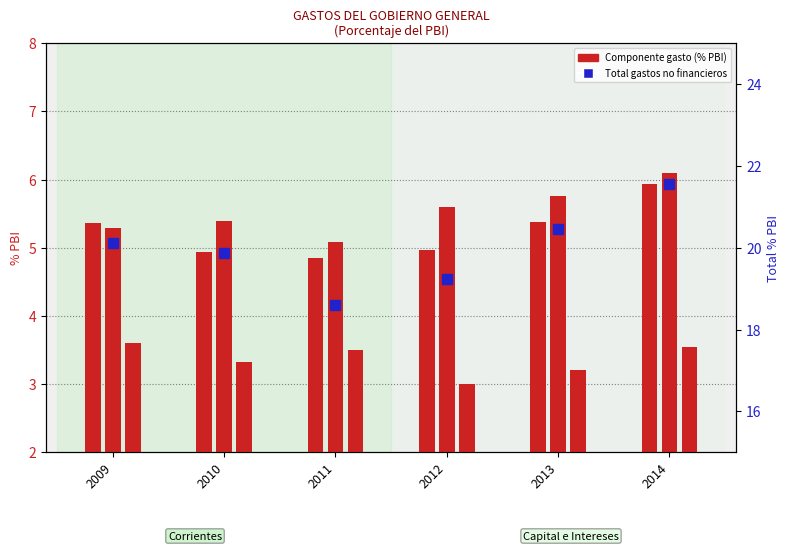

Which has a higher value, 2010 or 2011?

2010